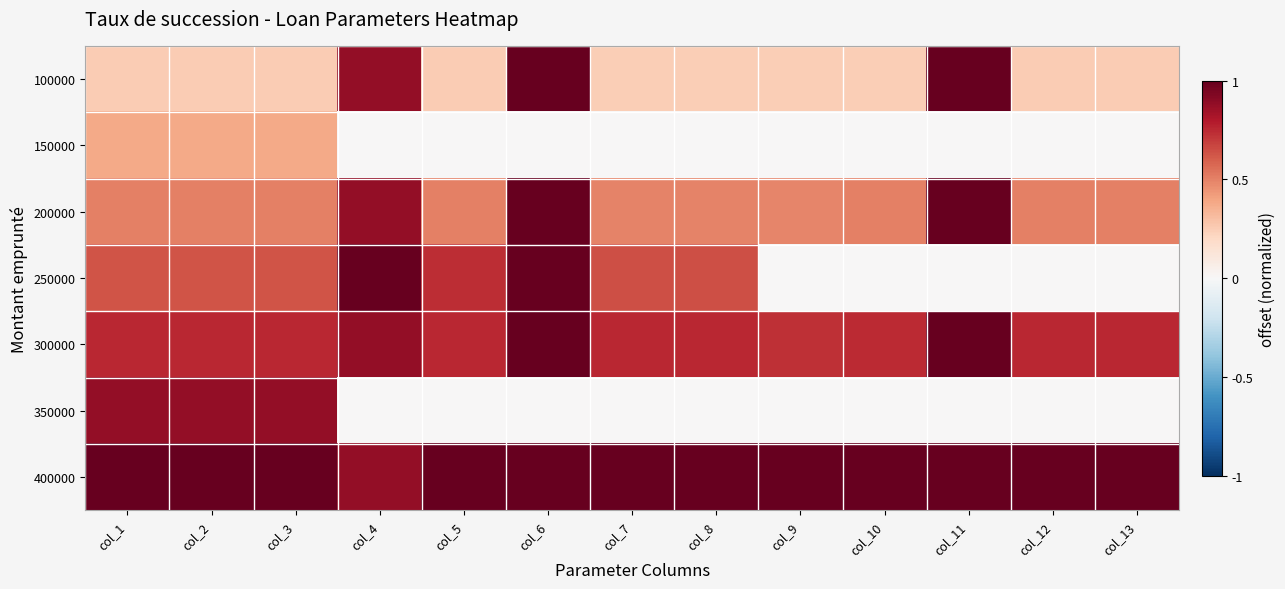

Which series has the largest total across all categories?

400000